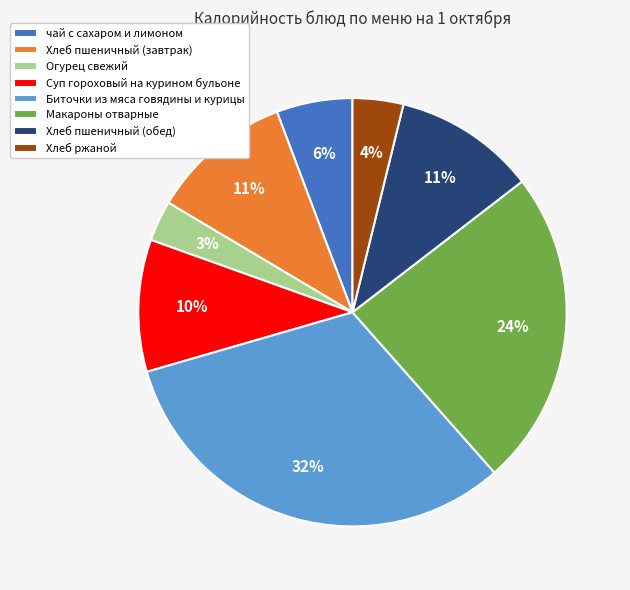

How many slices are in this pie chart?

8